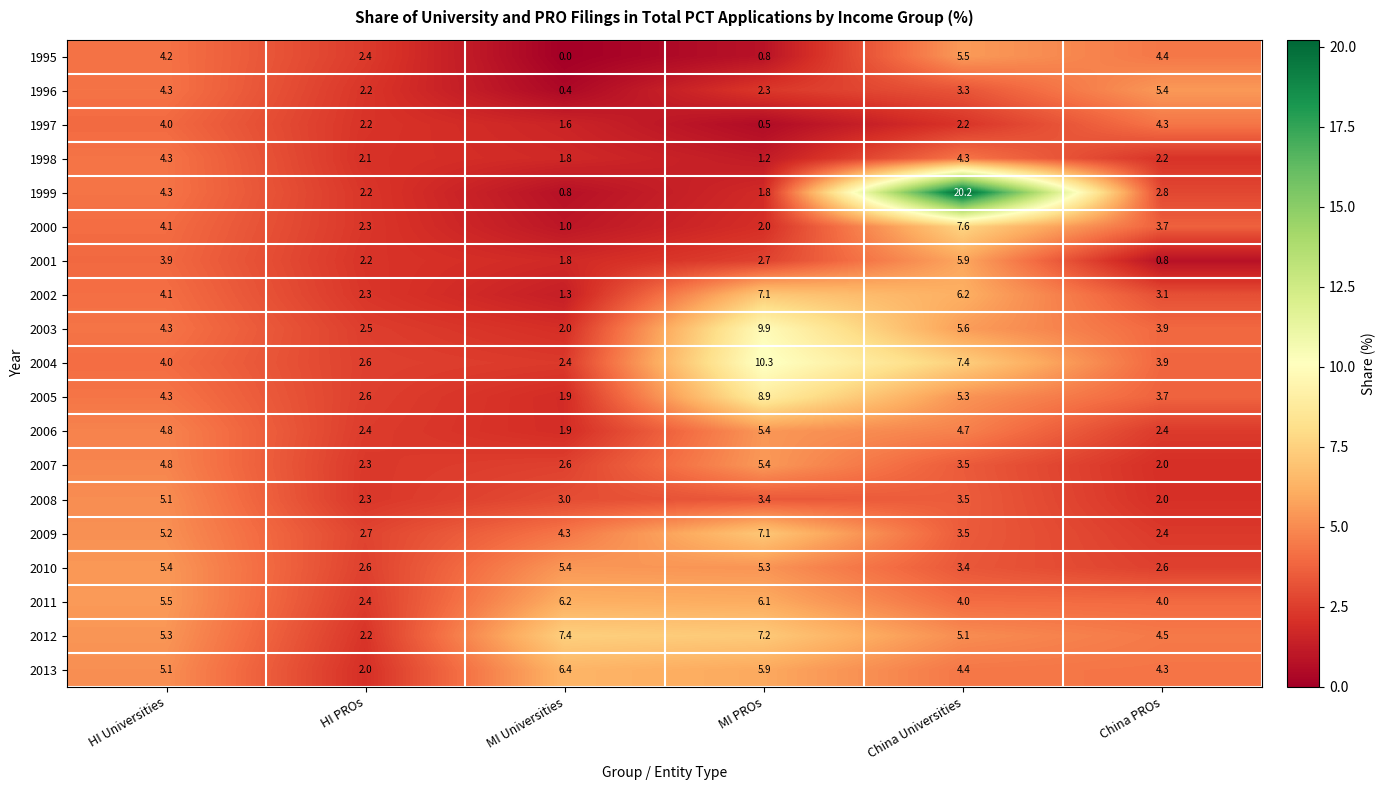

Is it true that 1997 equals 4.0 at HI Universities?

True